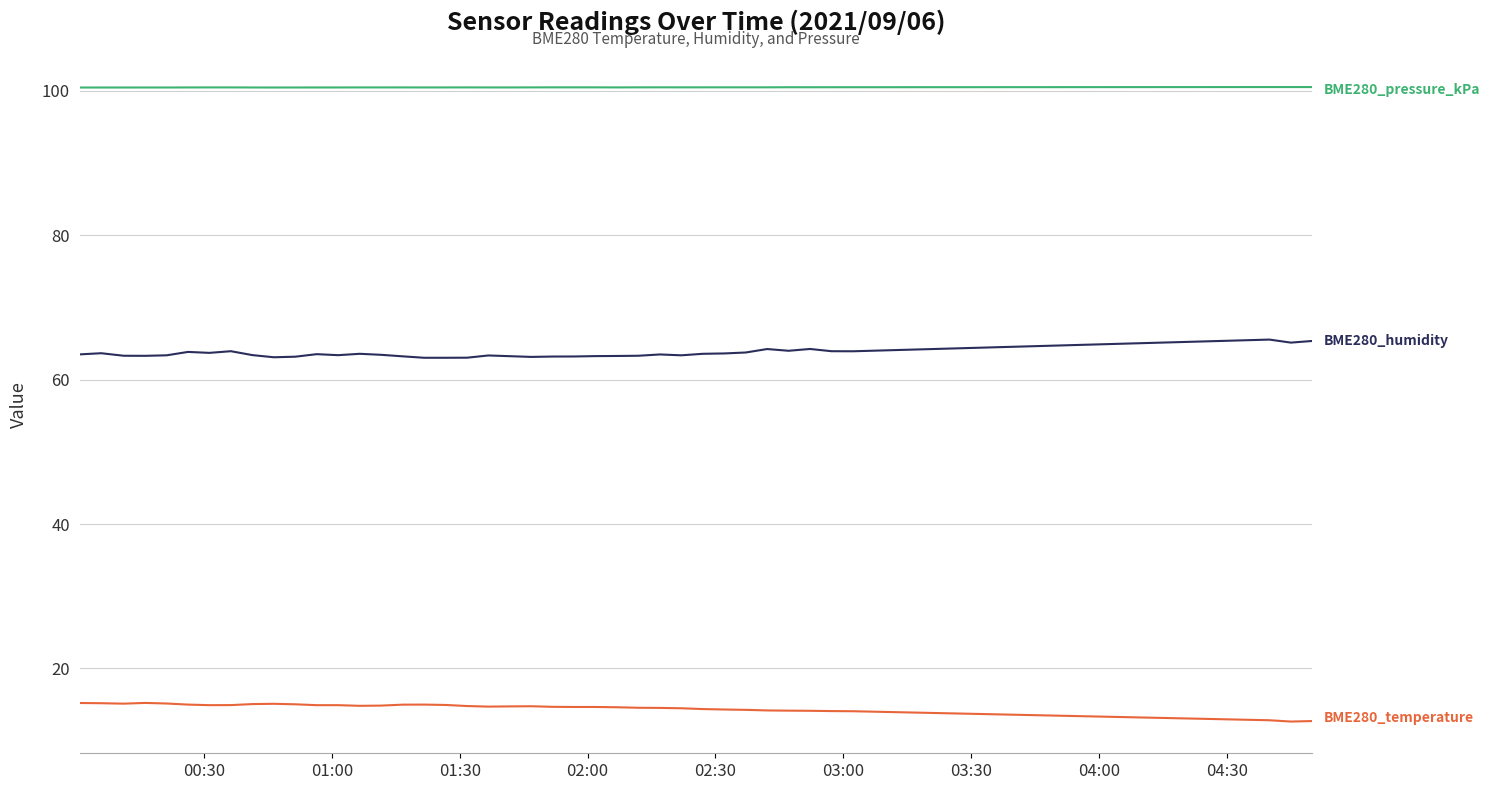

What is the maximum value shown in the chart?

100.5